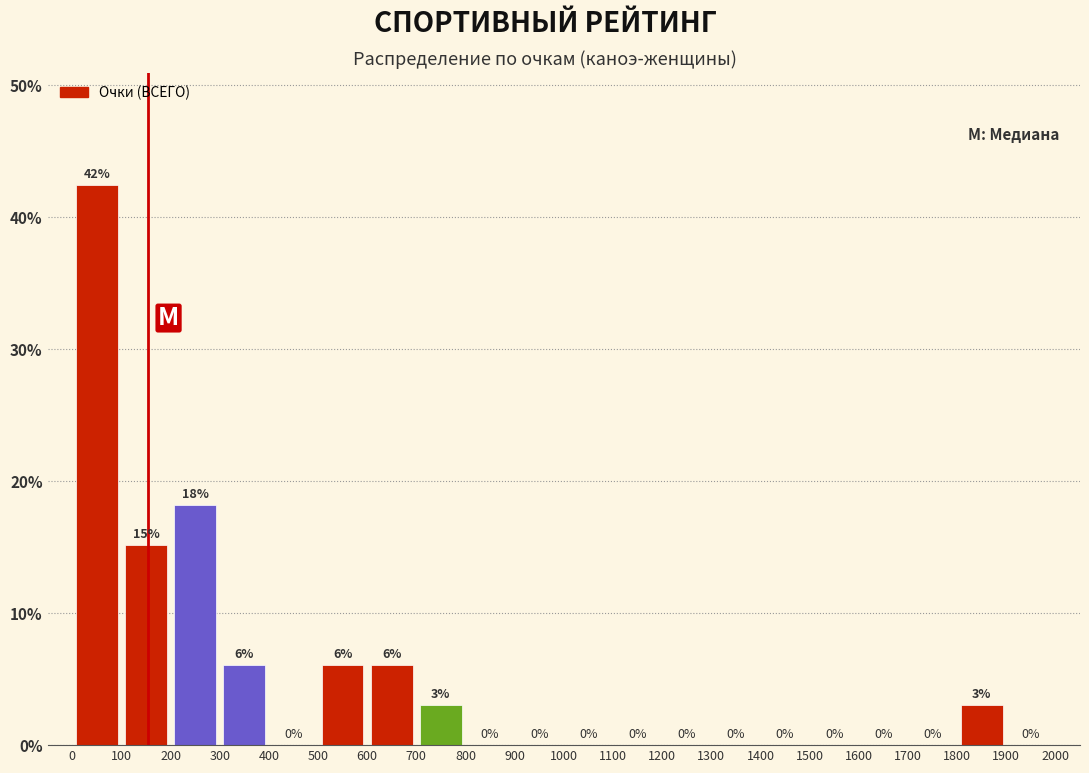

Over which range of the x-axis is the bar tallest?

0 to 100